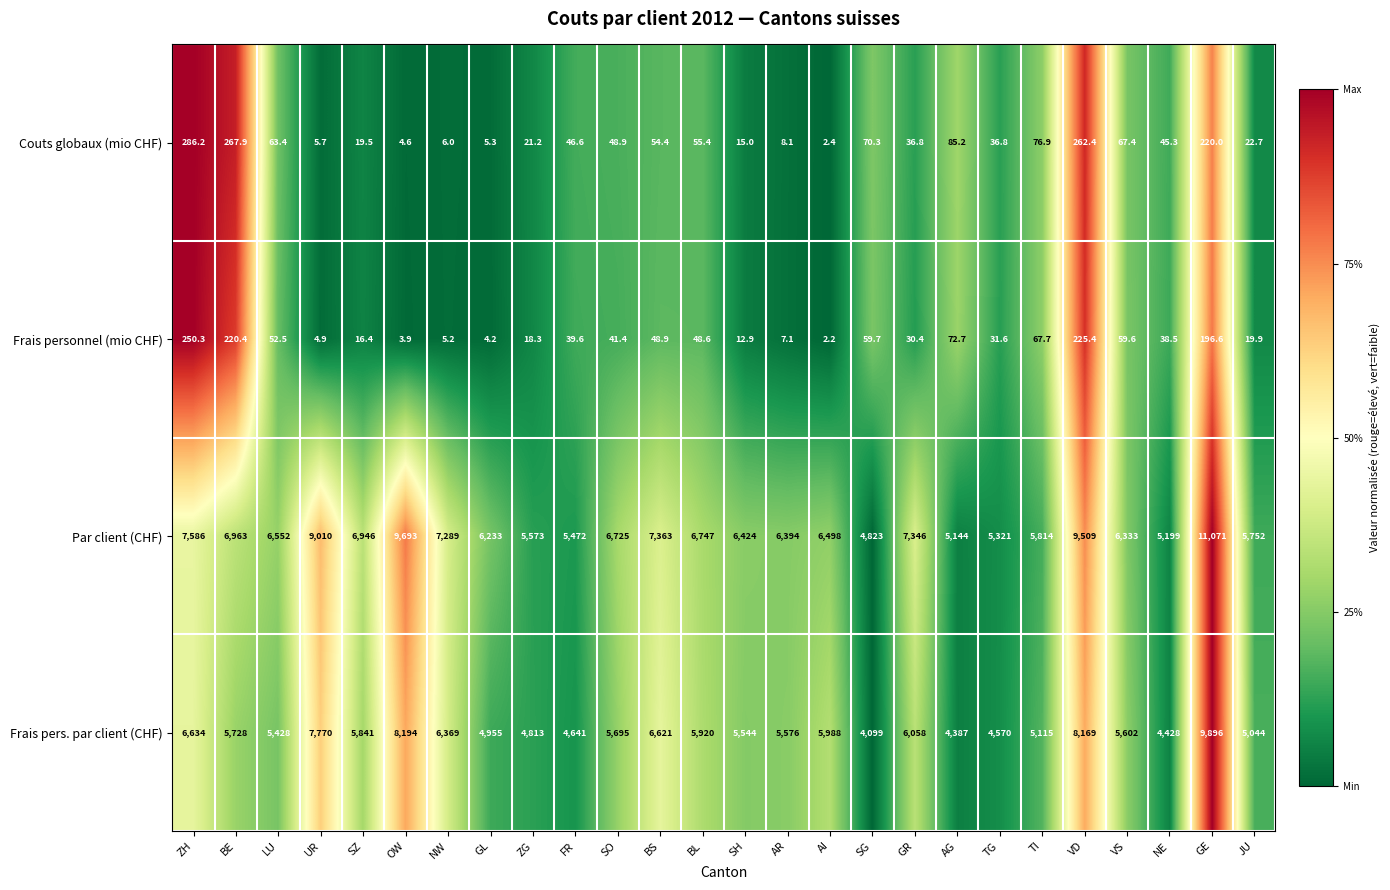

What is the difference between the highest and lowest values at JU?

5732.1